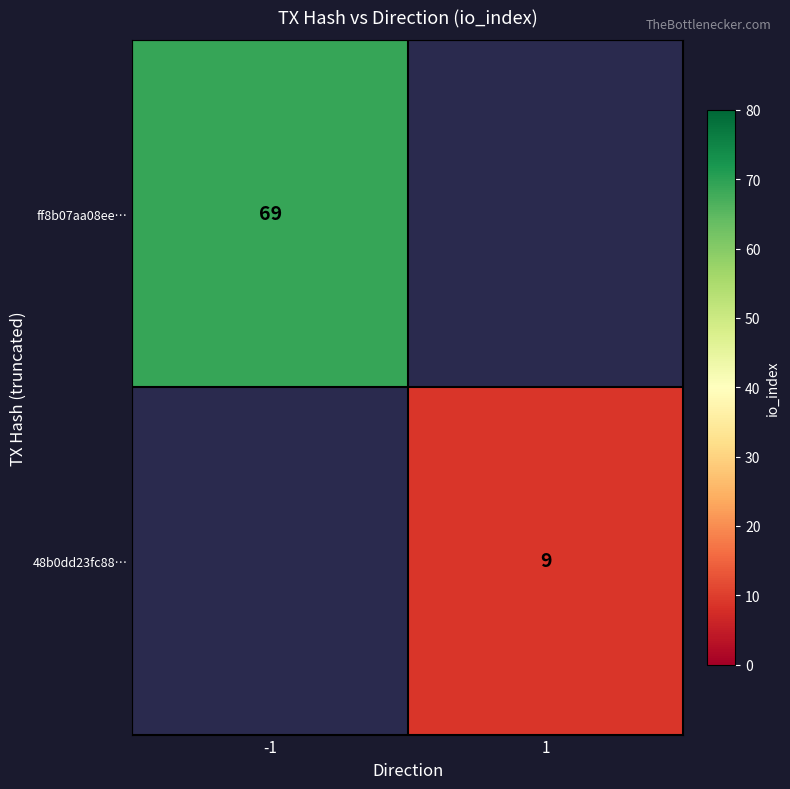

At how many categories does at least one series exceed 62?

1